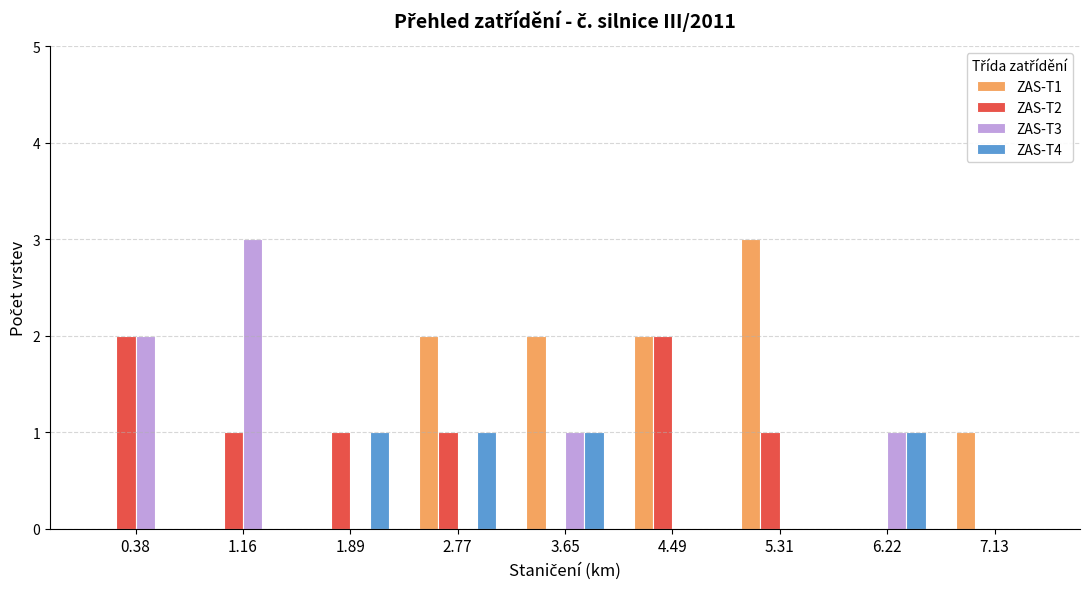

At which label does ZAS-T3 reach its peak?

1.16